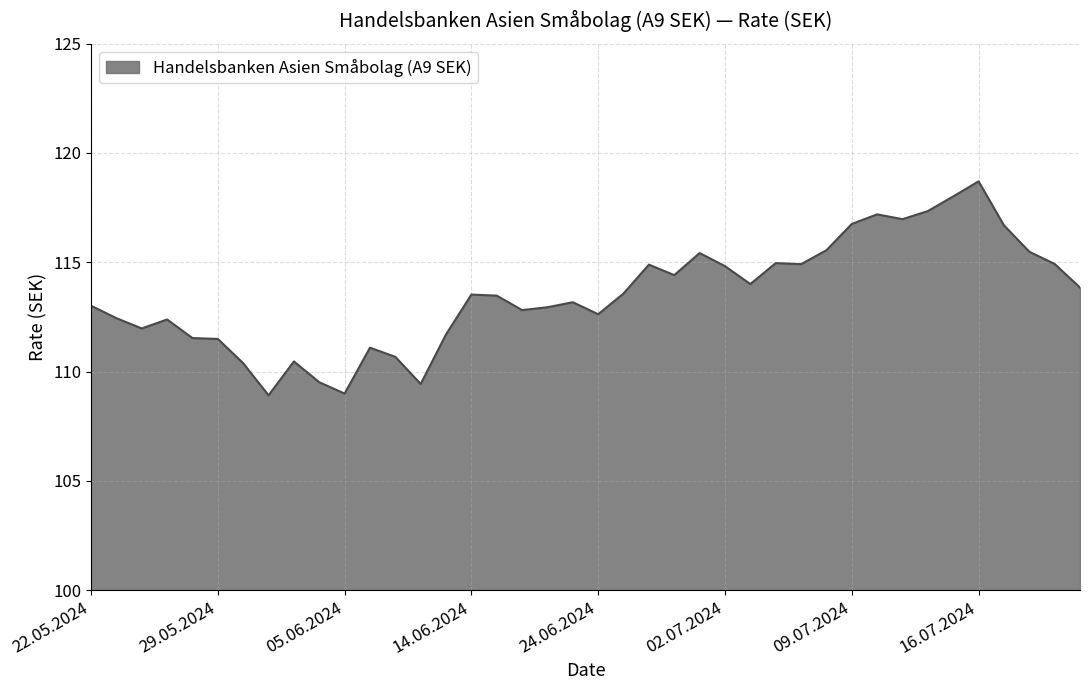

What is the minimum value shown in the chart?

108.9